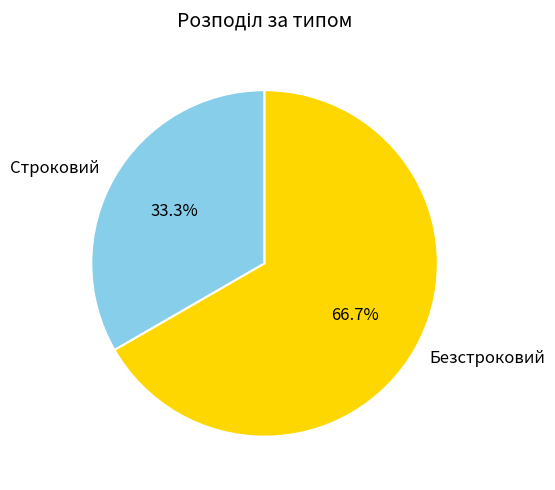

Count the number of slices in the pie.

2